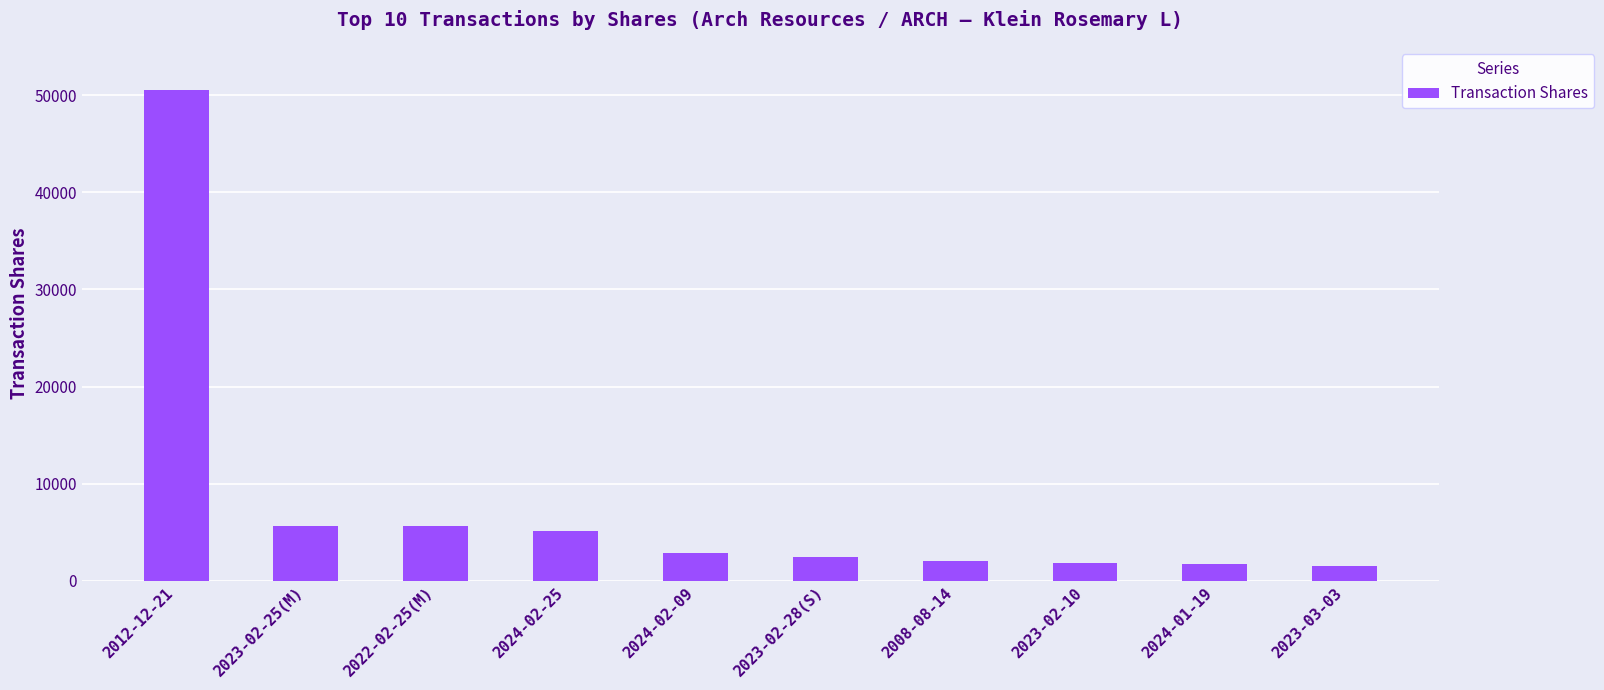

Approximately how many times larger is the value at 2023-03-03 compared to 2023-02-28(S)?

0.6